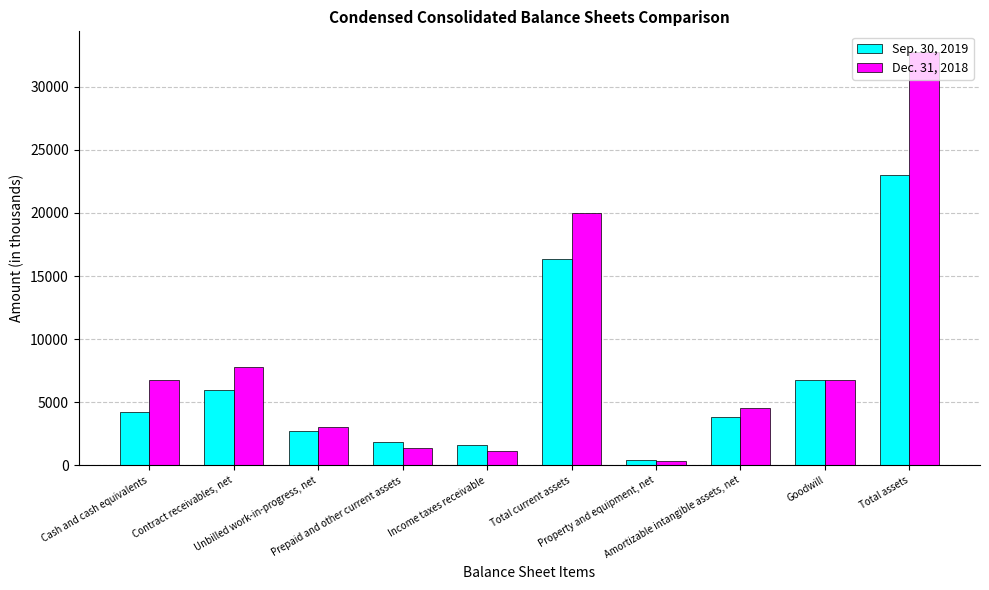

What is the total value across all series at Prepaid and other current assets?

3178